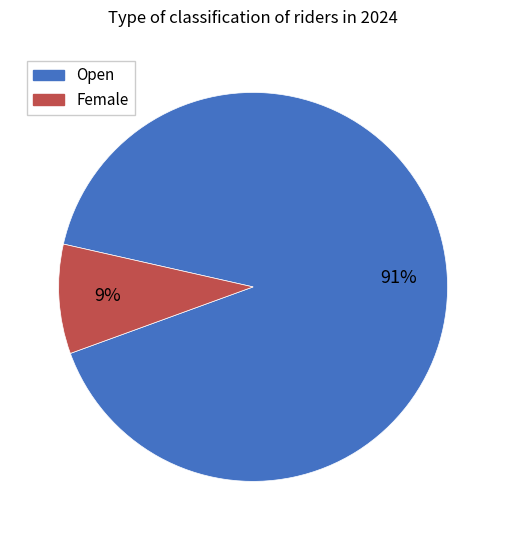

Is Open the majority of the pie?

Yes